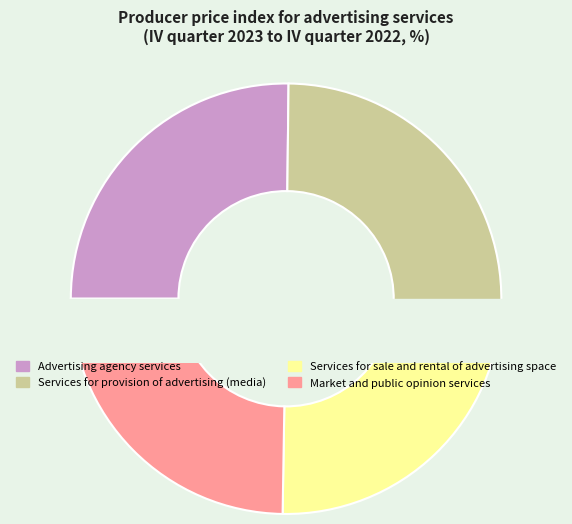

What is the largest slice in the pie chart?

Advertising agency services